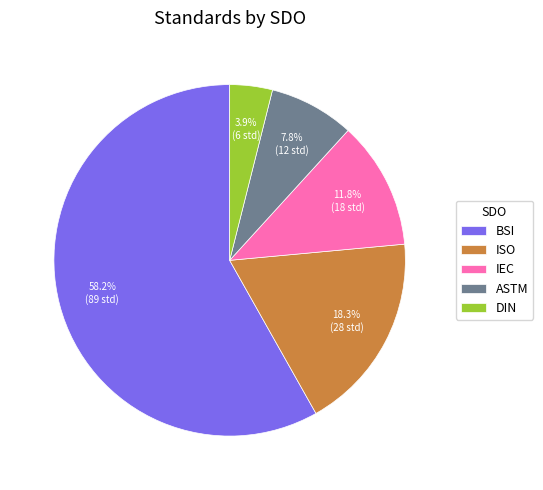

How many slices are in this pie chart?

5